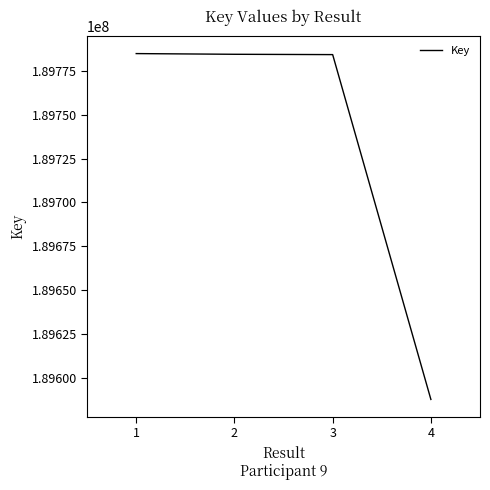

How many lines are shown in the chart?

1